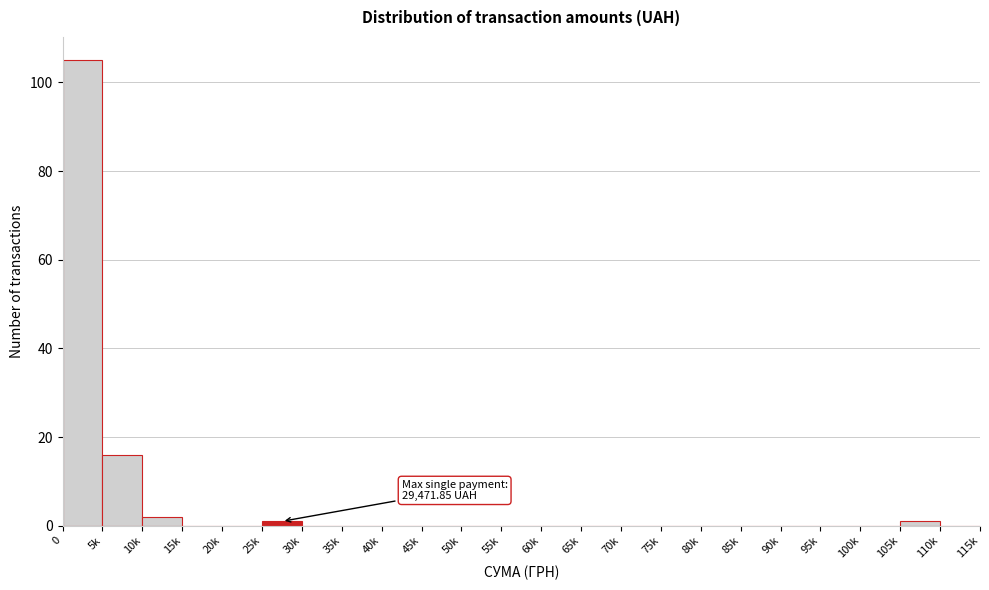

Reading left to right, extract all data points from this chart.

0=105	5k=16	10k=2	15k=0	20k=0	25k=1	30k=0	35k=0	40k=0	45k=0	50k=0	55k=0	60k=0	65k=0	70k=0	75k=0	80k=0	85k=0	90k=0	95k=0	100k=0	105k=1	110k=0